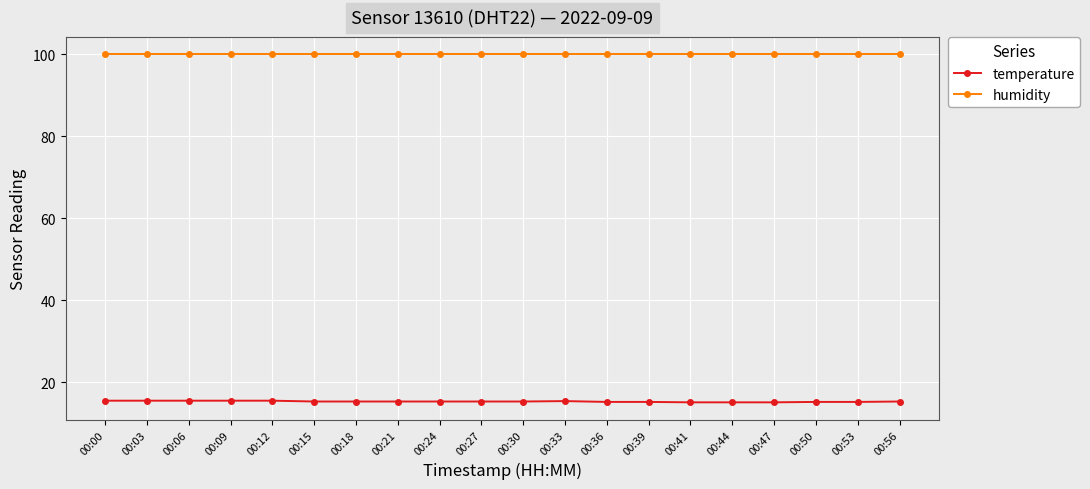

Which series has the largest total across all categories?

humidity